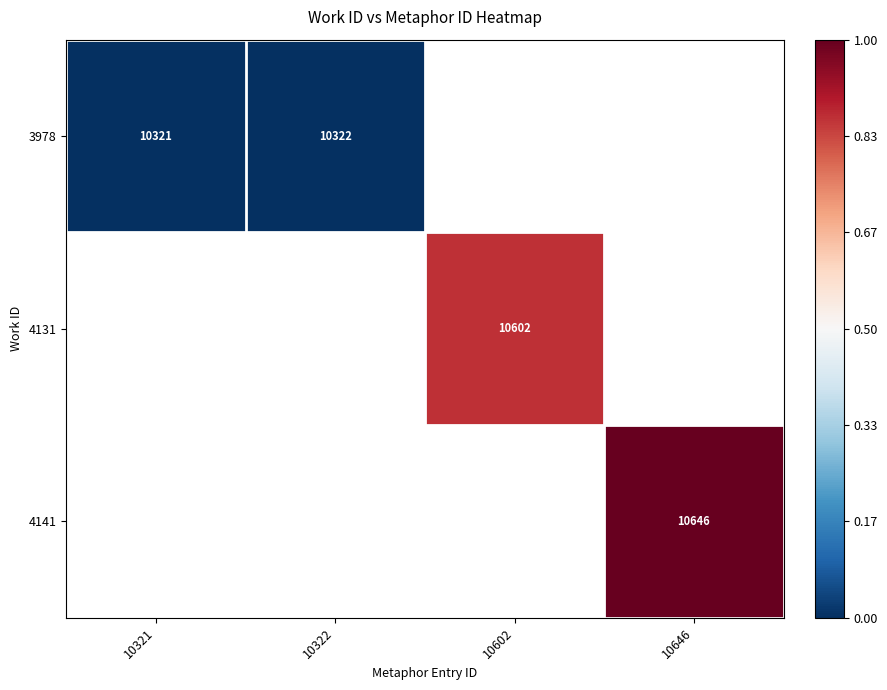

At how many categories does at least one series exceed 0?

3